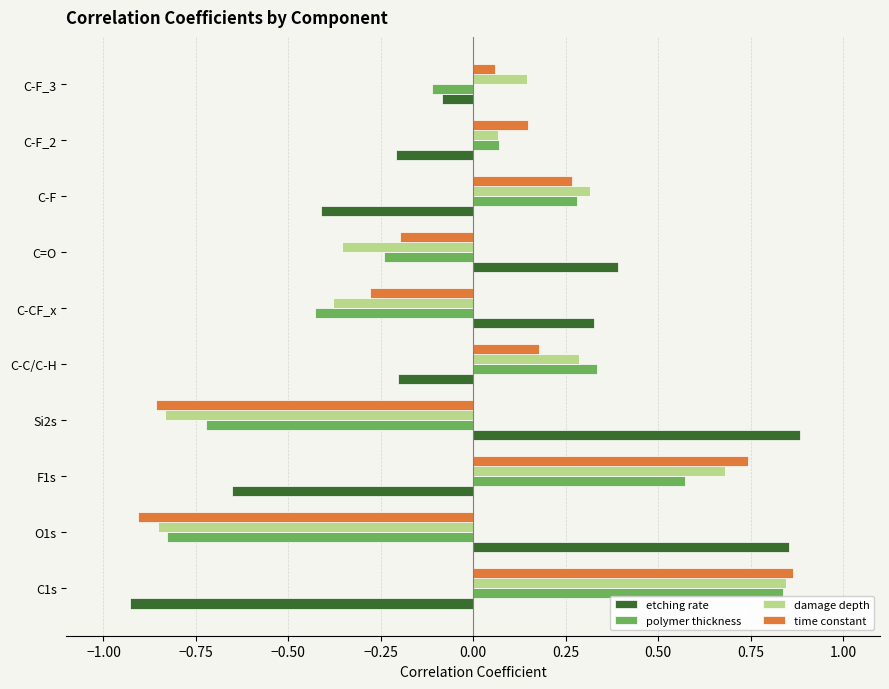

How many data points does each series have?

10